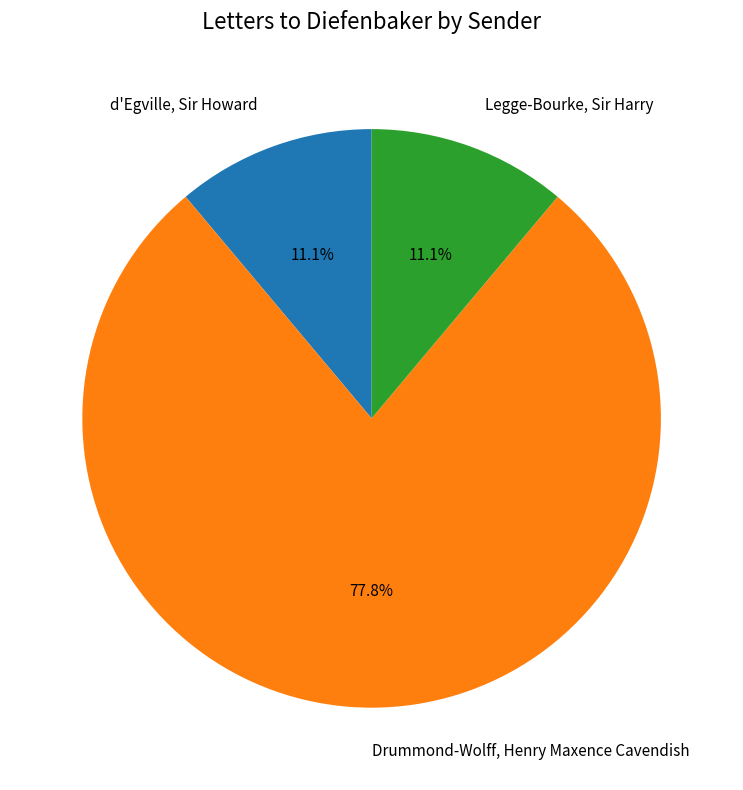

Does d'Egville, Sir Howard represent more than half of the total?

No